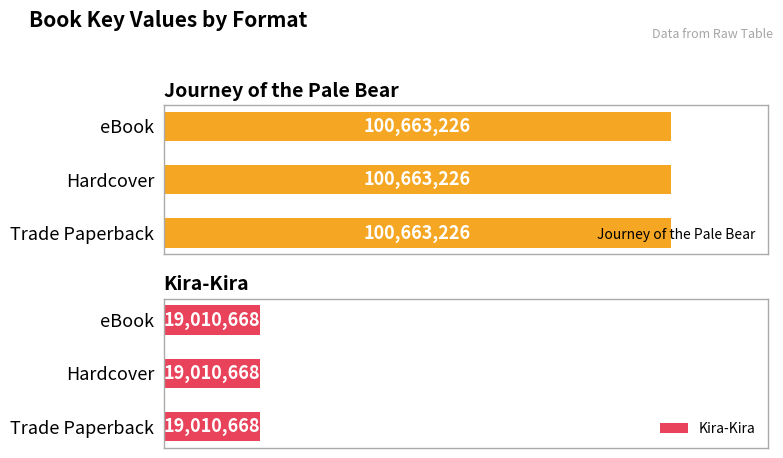

What is the lowest value of the Kira-Kira series?

19010668